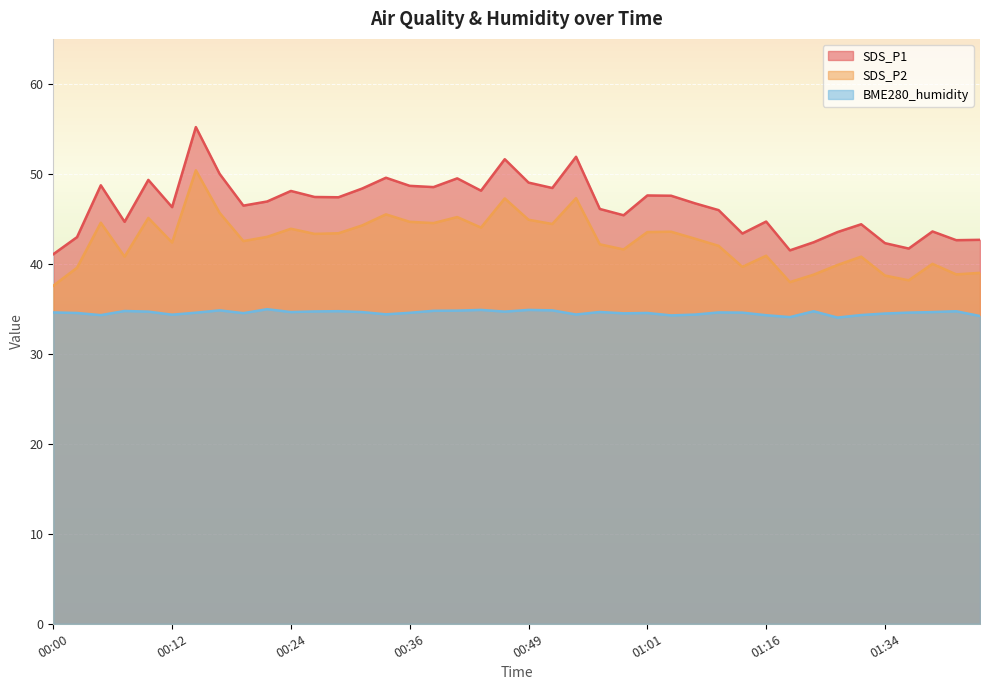

What are all the series names shown in the legend?

SDS_P1, SDS_P2, BME280_humidity